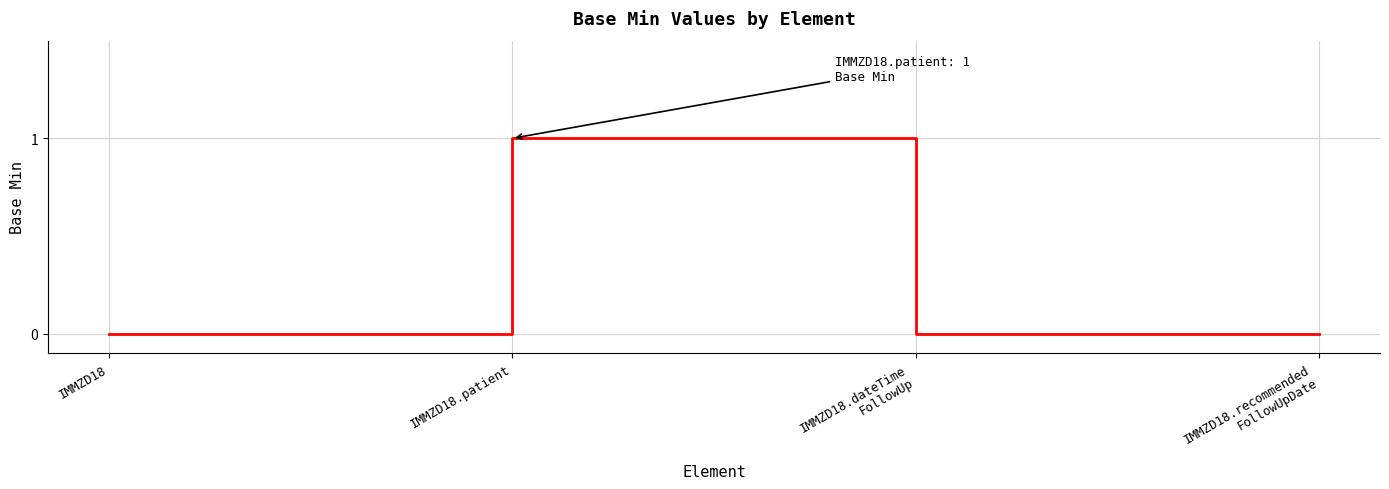

True or false: there are more than 1 points higher than both neighbors.

False